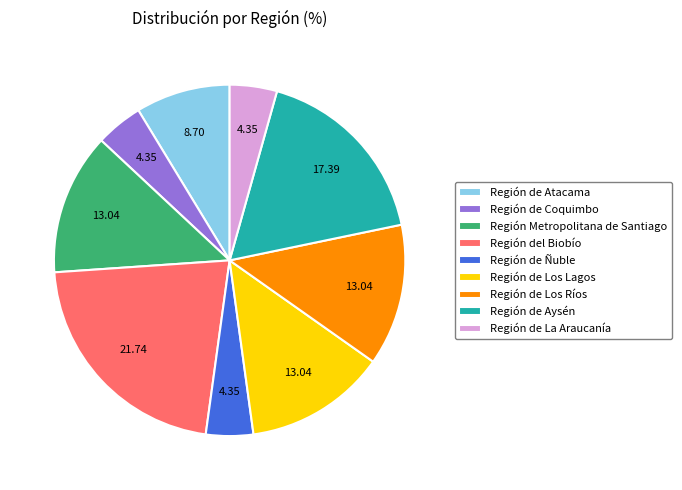

Do Región de Aysén and Región de Ñuble together represent more than half of the pie?

No